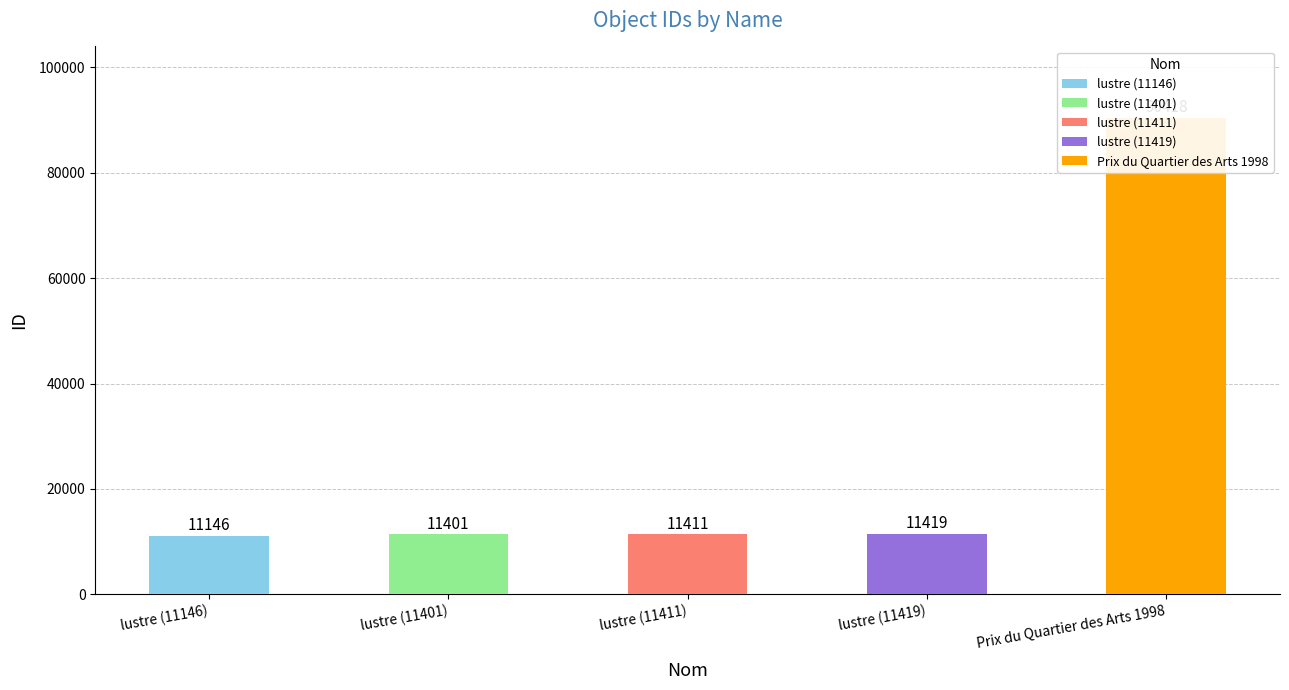

Reading right to left, extract all data points from this chart.

90418	11419	11411	11401	11146